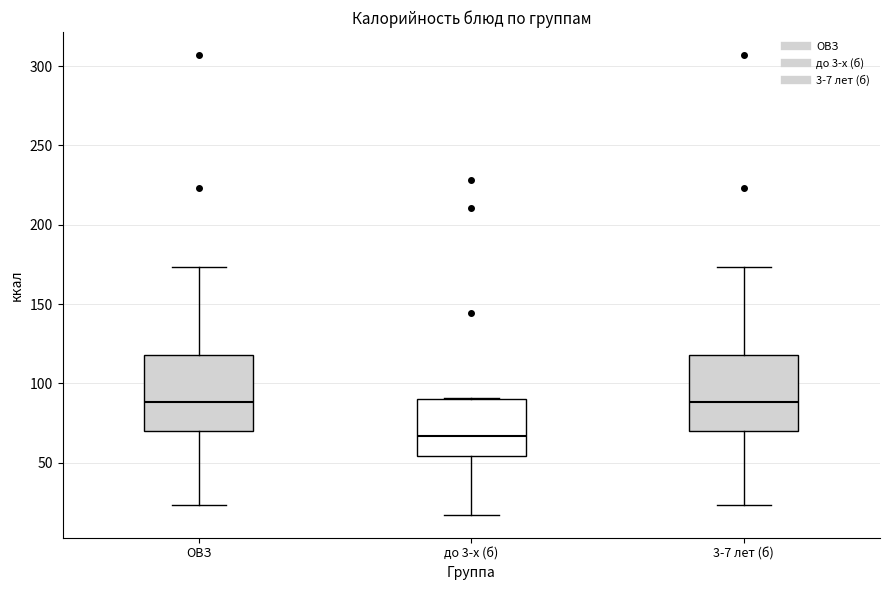

Reading left to right, read every box against the y-axis: the position of its median line, the range the box covers, and the ends of its whiskers. The values are not printed on the chart, so give them approximately, as read against the axis.

ОВЗ: median 90, box 70 to 120, whiskers 25 to 175
до 3-х (б): median 65, box 55 to 90, whiskers 15 to 90
3-7 лет (б): median 90, box 70 to 120, whiskers 25 to 175